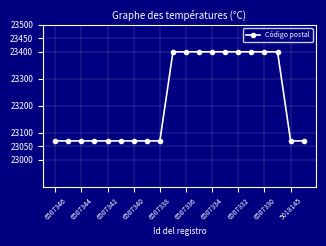

Reading left to right, what are all the values shown in this chart?

23070	23070	23070	23070	23070	23070	23070	23070	23070	23400	23400	23400	23400	23400	23400	23400	23400	23400	23070	23070